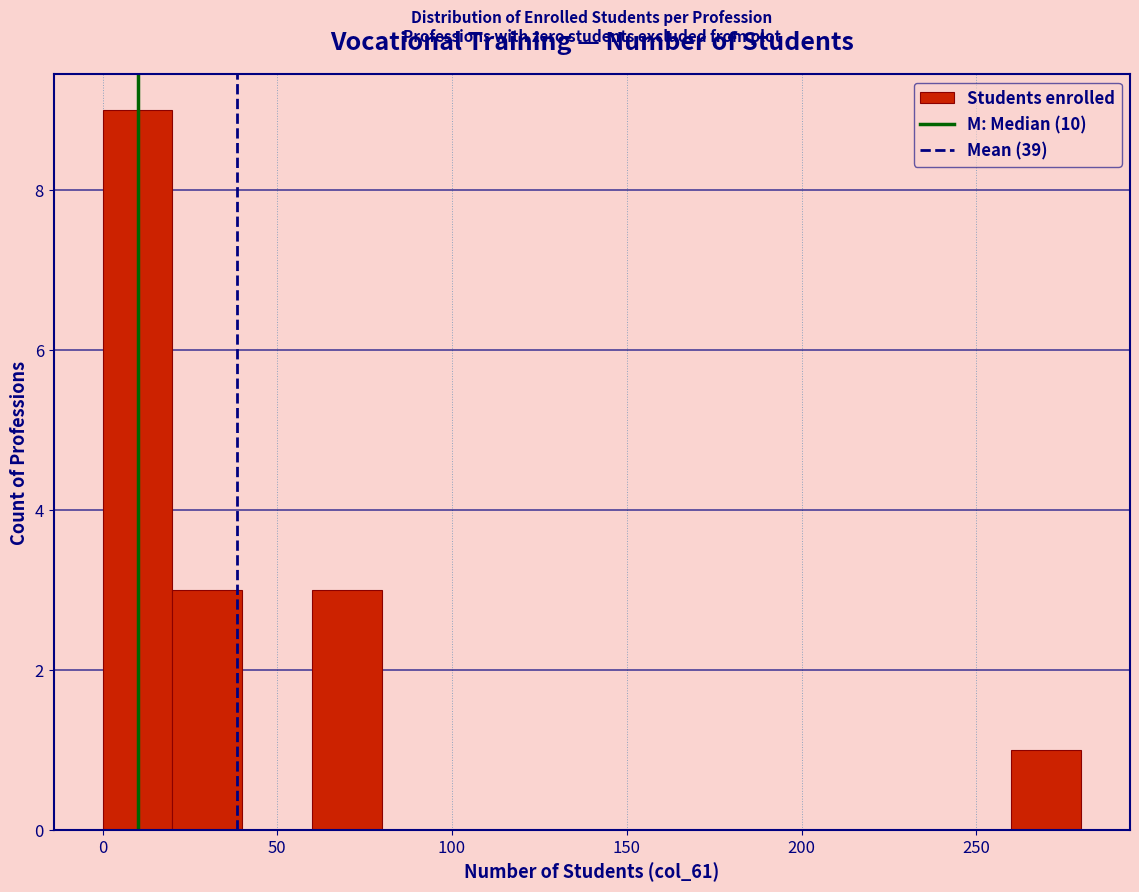

Reading left to right, transcribe this chart: for each bar, give the range it covers on the x-axis and its height. The values are not printed on the chart, so give them approximately, as read against the axis.

0 to 20: 9
20 to 40: 3
40 to 60: 0
60 to 80: 3
80 to 100: 0
100 to 120: 0
120 to 140: 0
140 to 160: 0
160 to 180: 0
180 to 200: 0
200 to 220: 0
220 to 240: 0
240 to 260: 0
260 to 280: 1